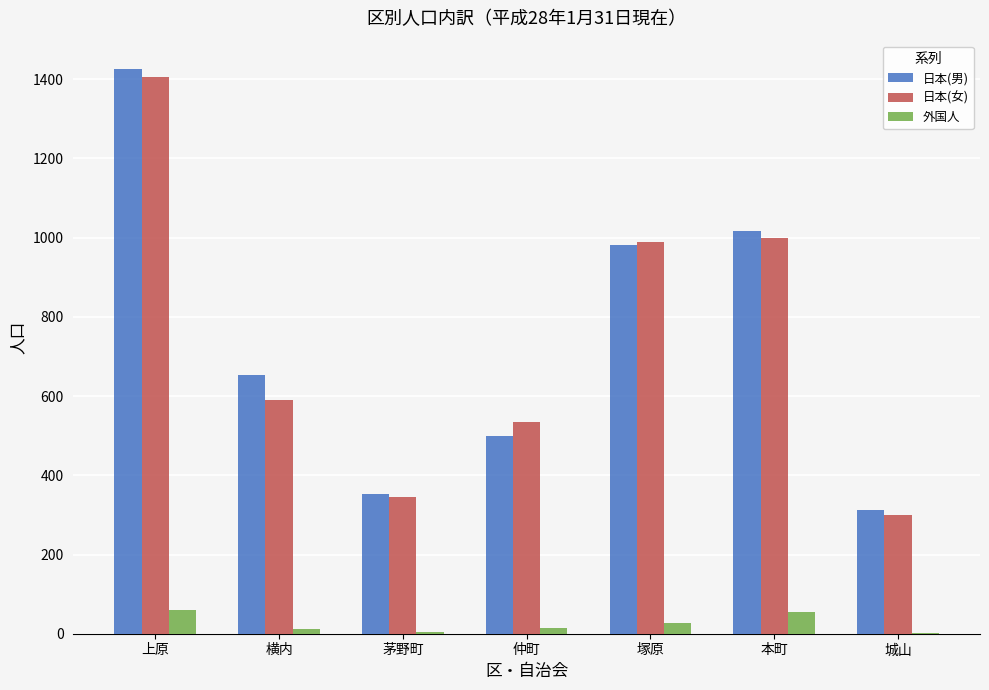

The 日本(男) series shows 500 at 仲町. True or false?

True